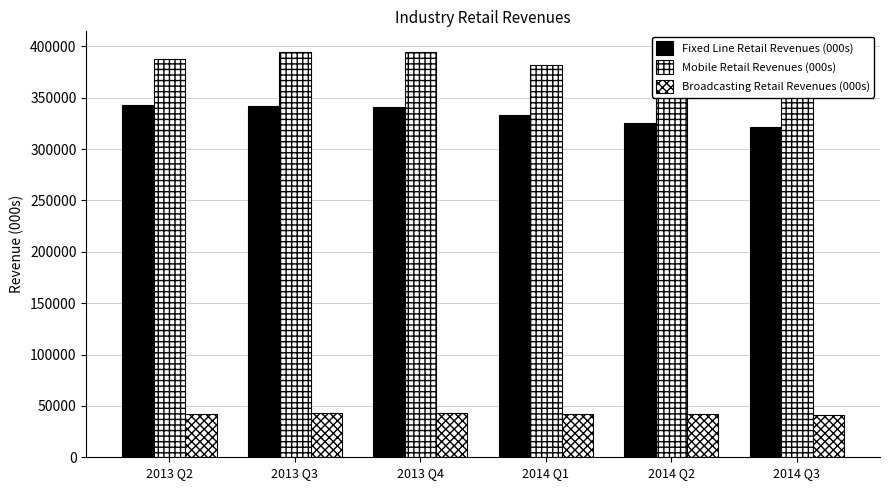

How many data points does each series have?

6